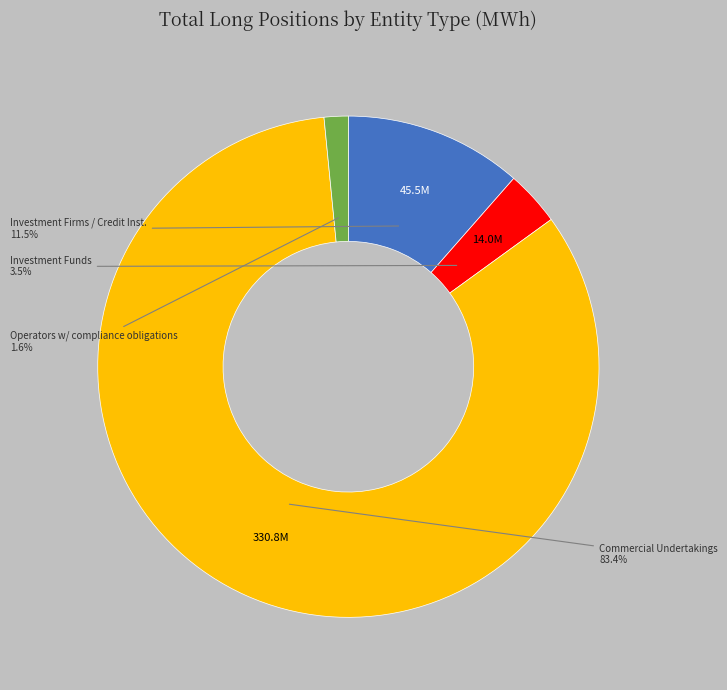

Is there any slice that represents more than half of the pie?

Yes